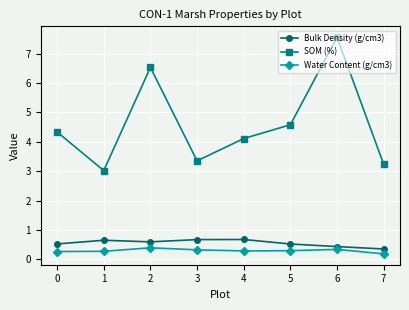

Reading right to left, extract all data points from this chart.

Bulk Density (g/cm3): 7=0.4	6=0.4	5=0.5	4=0.7	3=0.7	2=0.6	1=0.7	0=0.5
SOM (%): 7=3.2	6=7.6	5=4.6	4=4.1	3=3.4	2=6.5	1=3.0	0=4.3
Water Content (g/cm3): 7=0.2	6=0.3	5=0.3	4=0.3	3=0.3	2=0.4	1=0.3	0=0.3